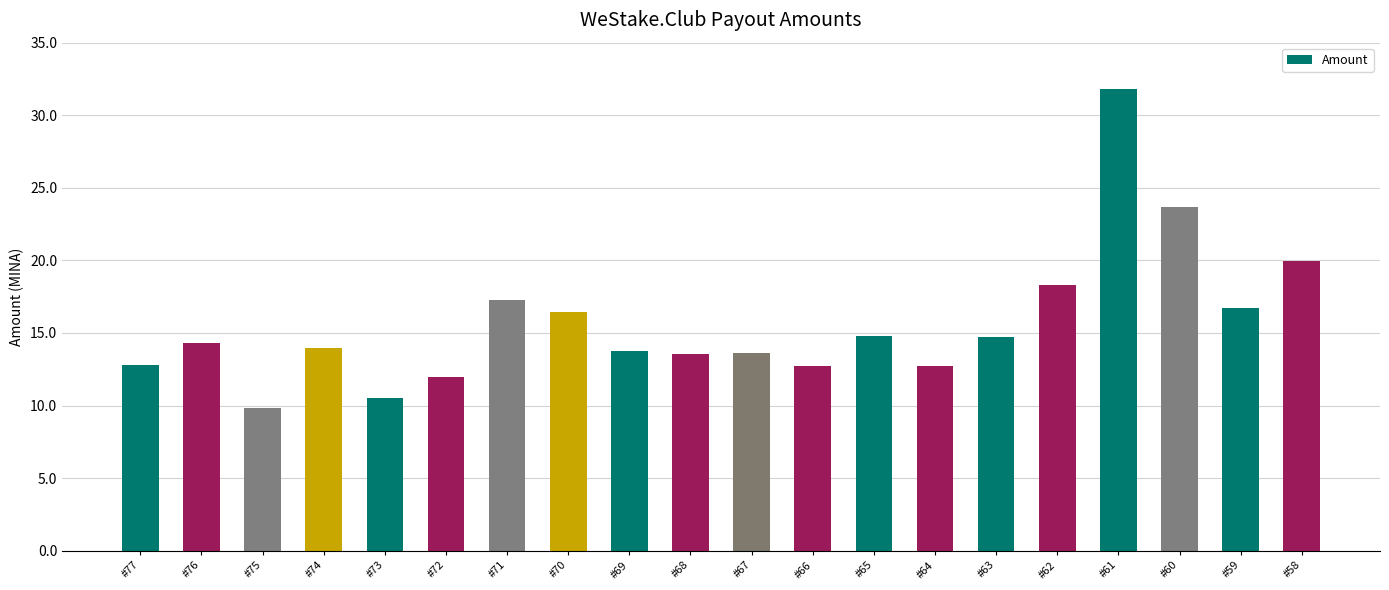

The chart shows a value of 21.9 at #64. True or false?

False